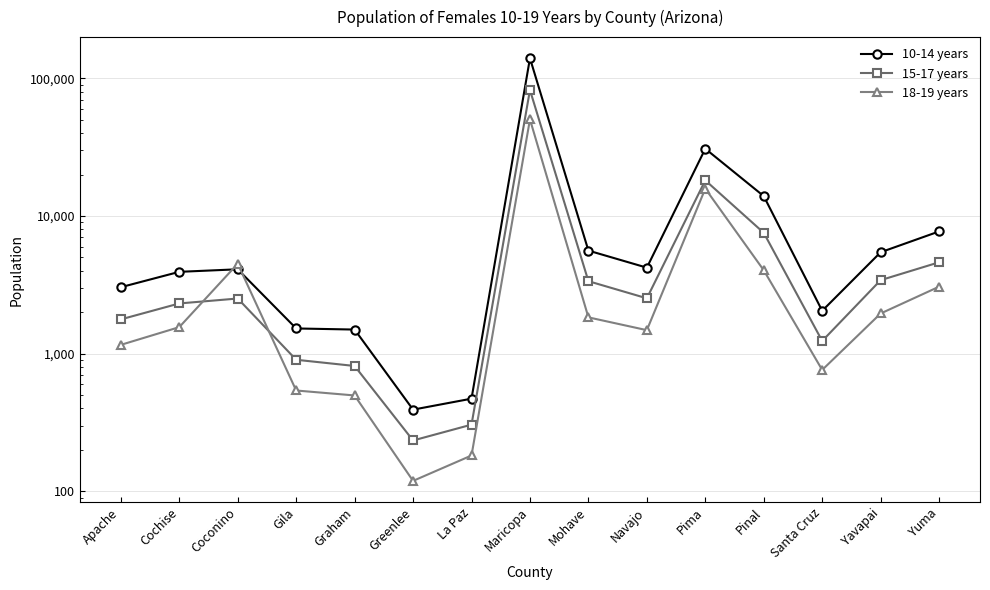

Count the number of data series in this chart.

3